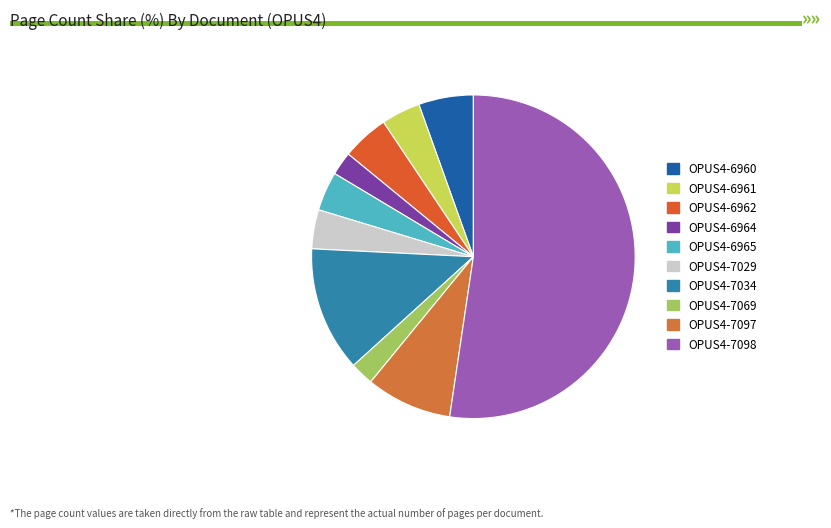

Count the number of slices in the pie.

10